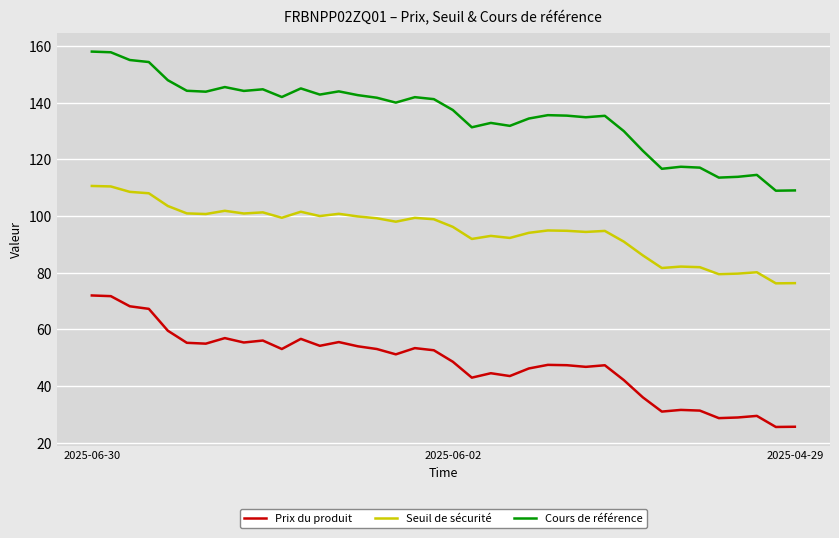

What is the lowest value of the Prix du produit series?

25.6